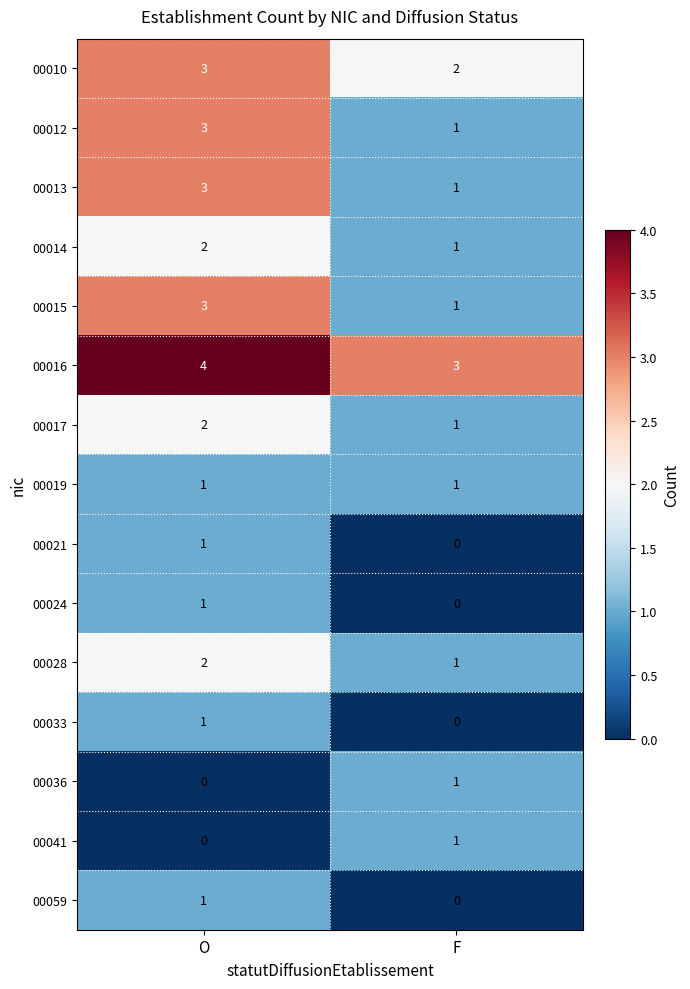

Read the 00010 value at O.

3